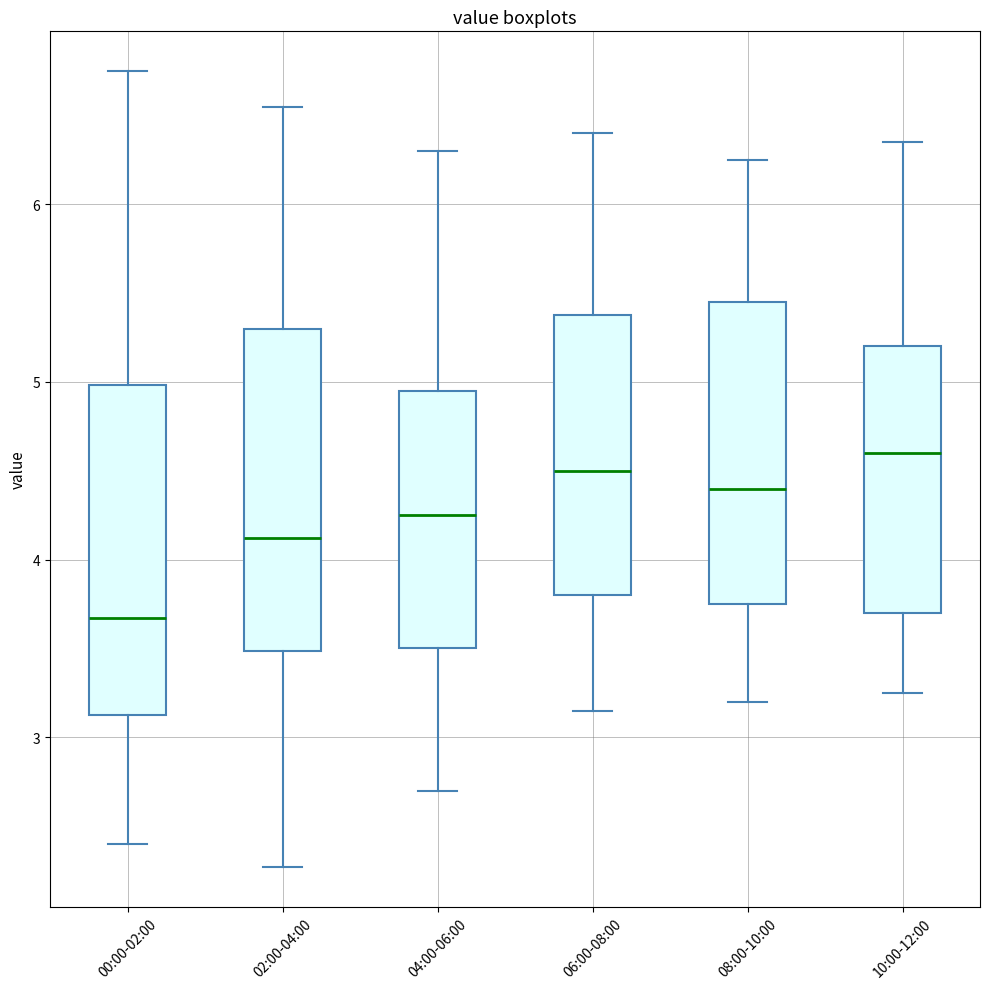

Reading left to right, transcribe this box plot: for each box, give where its median line is, the range the box spans, and where its two whiskers end, as read against the y-axis. The values are not printed on the chart, so give them approximately, as read against the axis.

00:00-02:00: median 3.7, box 3.1 to 5.0, whiskers 2.4 to 6.8
02:00-04:00: median 4.1, box 3.5 to 5.3, whiskers 2.3 to 6.6
04:00-06:00: median 4.3, box 3.5 to 5.0, whiskers 2.7 to 6.3
06:00-08:00: median 4.5, box 3.8 to 5.4, whiskers 3.2 to 6.4
08:00-10:00: median 4.4, box 3.8 to 5.5, whiskers 3.2 to 6.3
10:00-12:00: median 4.6, box 3.7 to 5.2, whiskers 3.3 to 6.4